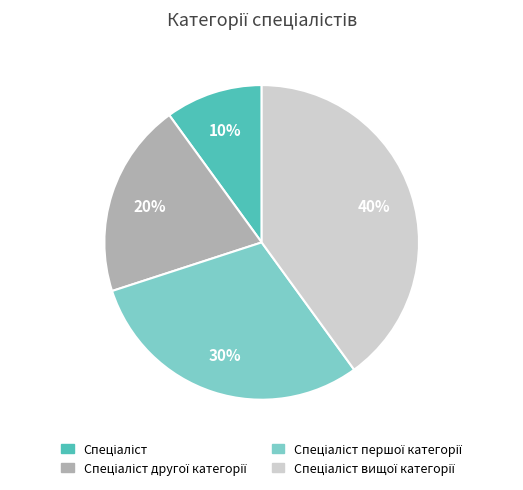

To the nearest percent, what is the difference between the largest and smallest slice percentages?

30%